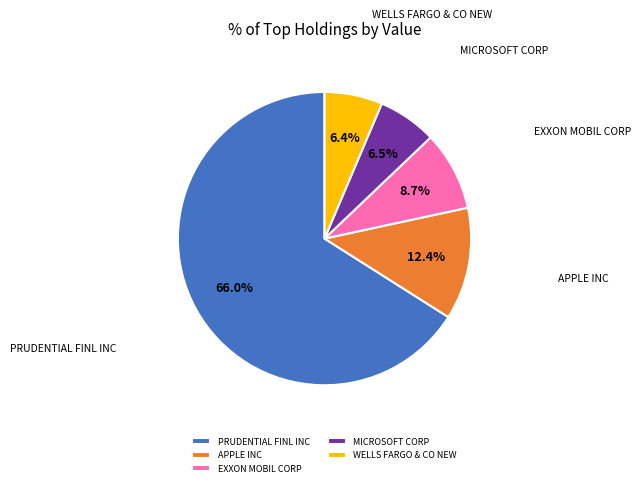

Is the sum of MICROSOFT CORP and EXXON MOBIL CORP greater than half?

No